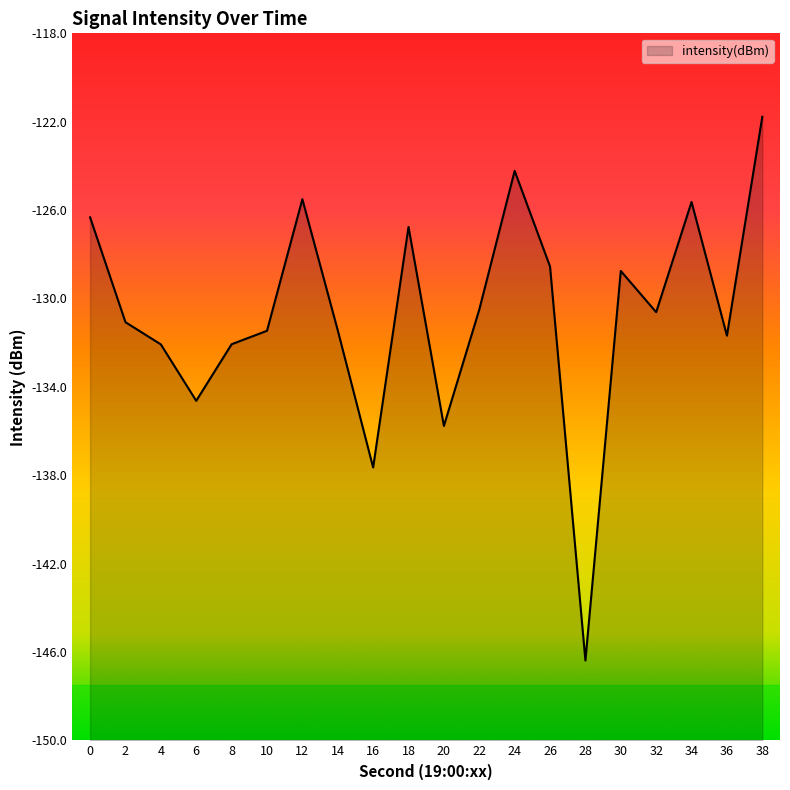

True or false: the data shows -31.7 at 26.

False